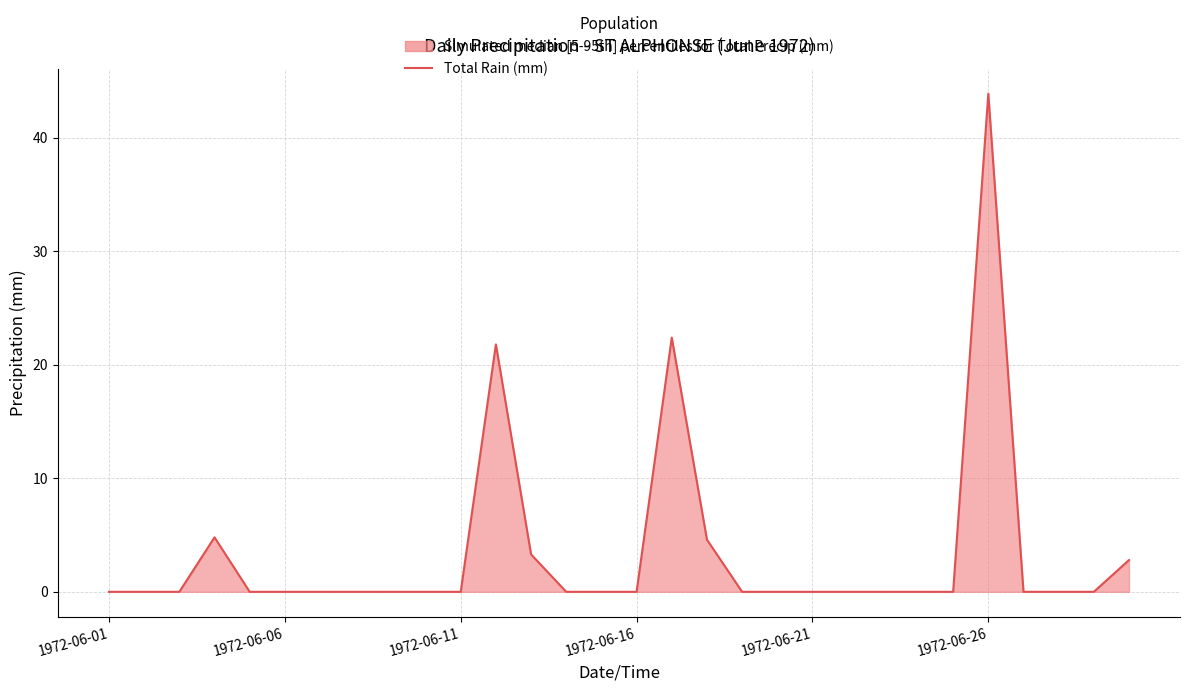

What is the sum of all values?

103.6